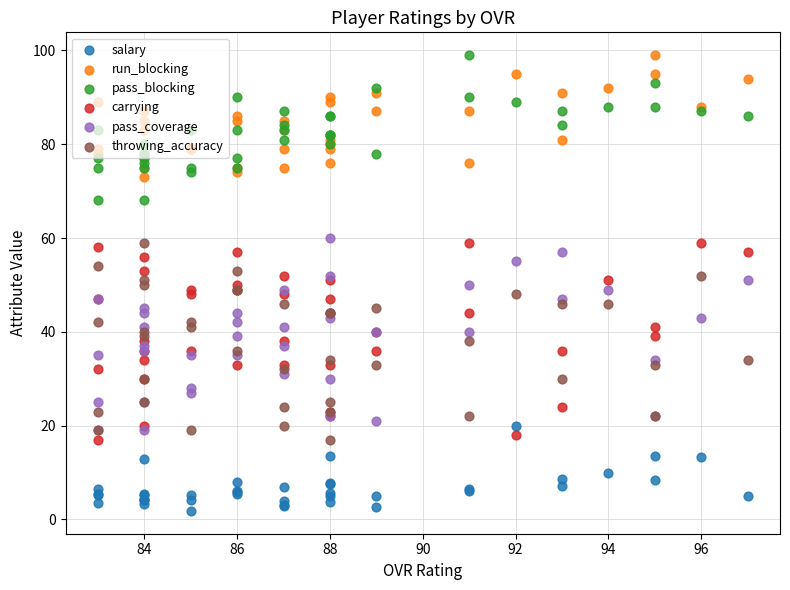

Is the value of salary at 34 greater than the value of pass_coverage at 11?

No